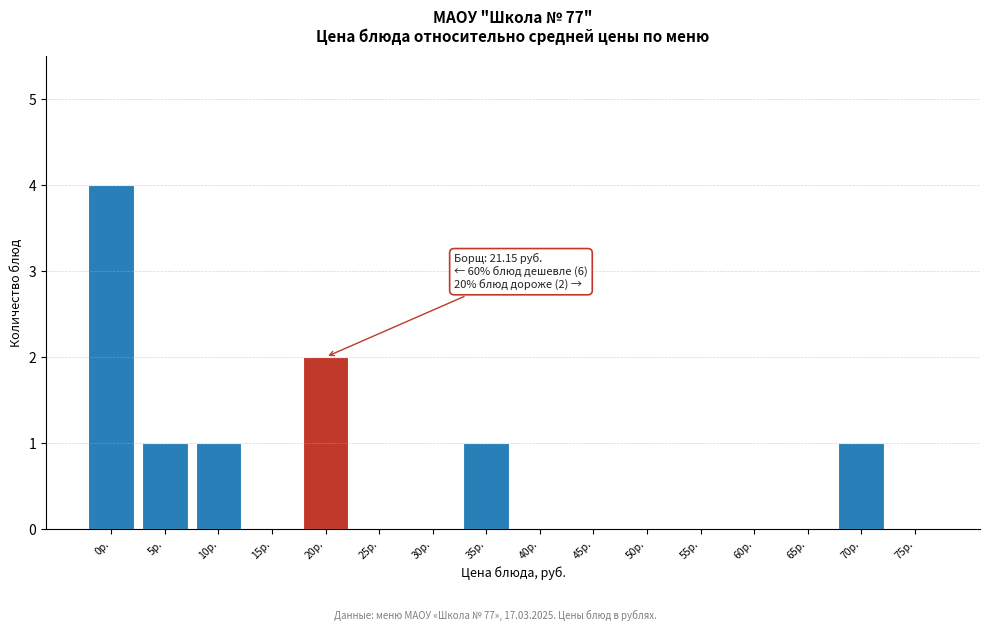

Reading left to right, transcribe all the data shown in this chart.

0р.=4	5р.=1	10р.=1	15р.=0	20р.=2	25р.=0	30р.=0	35р.=1	40р.=0	45р.=0	50р.=0	55р.=0	60р.=0	65р.=0	70р.=1	75р.=0